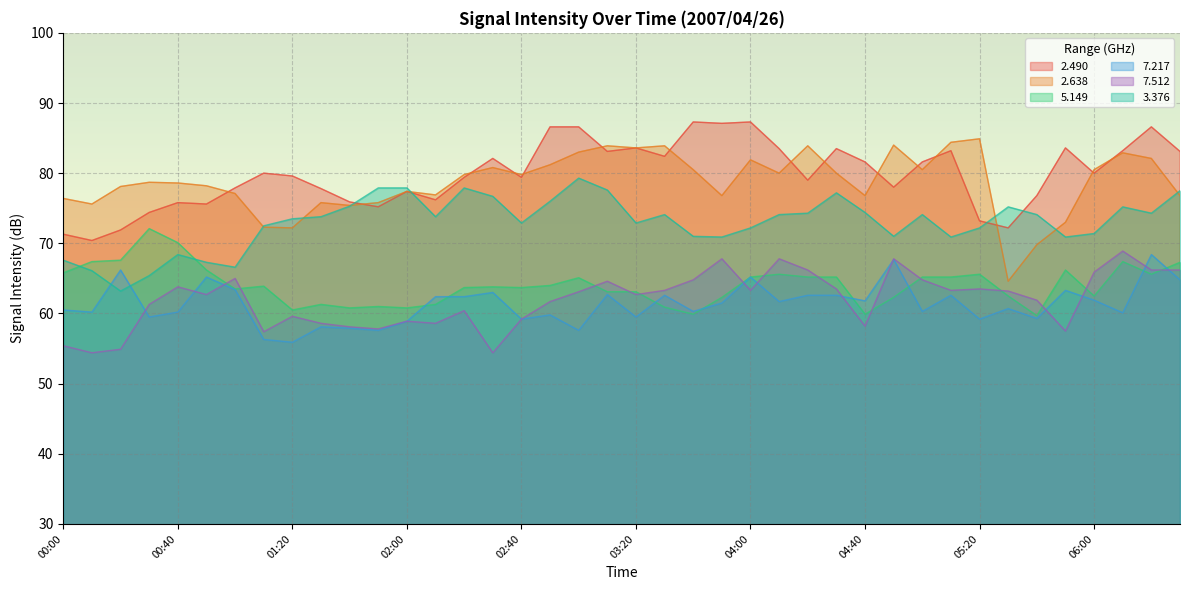

What is the minimum value shown in the chart?

54.4